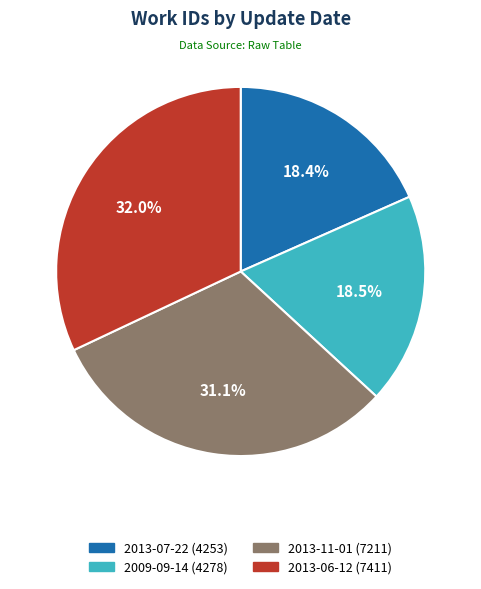

Is there a majority slice in this chart?

No